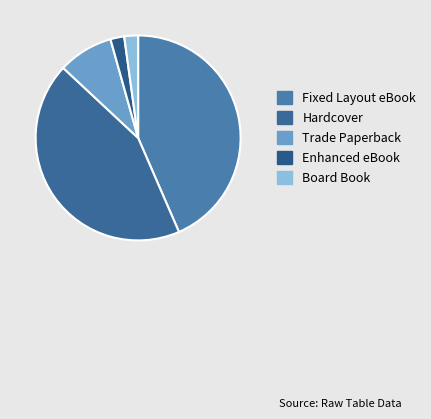

What is the smallest slice in the pie chart?

Enhanced eBook